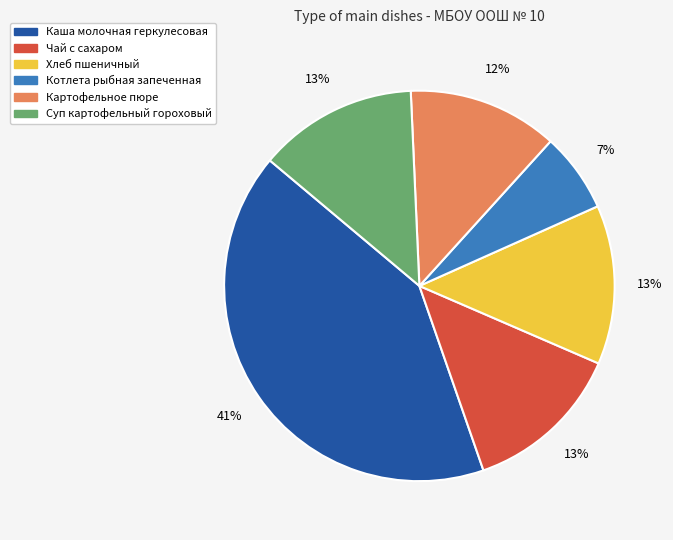

Count the number of slices in the pie.

6